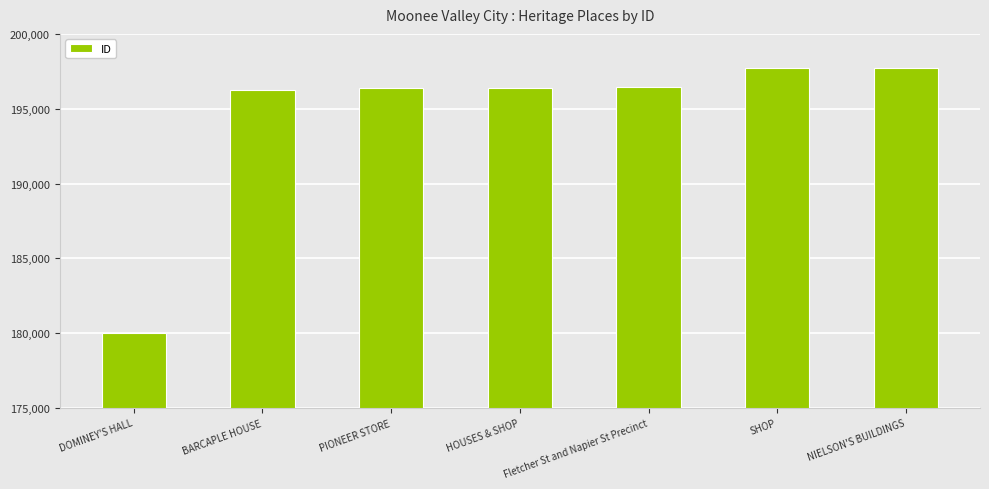

What is the value of the 4th bar from the left?

196411